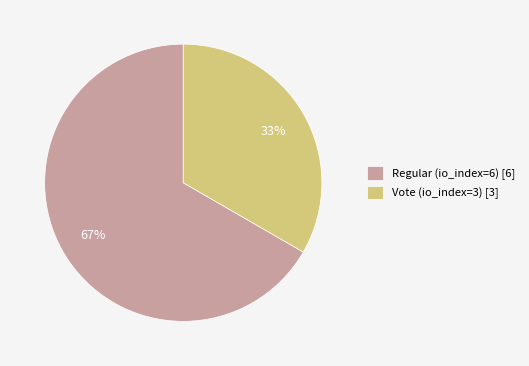

Does any single category account for the majority?

Yes